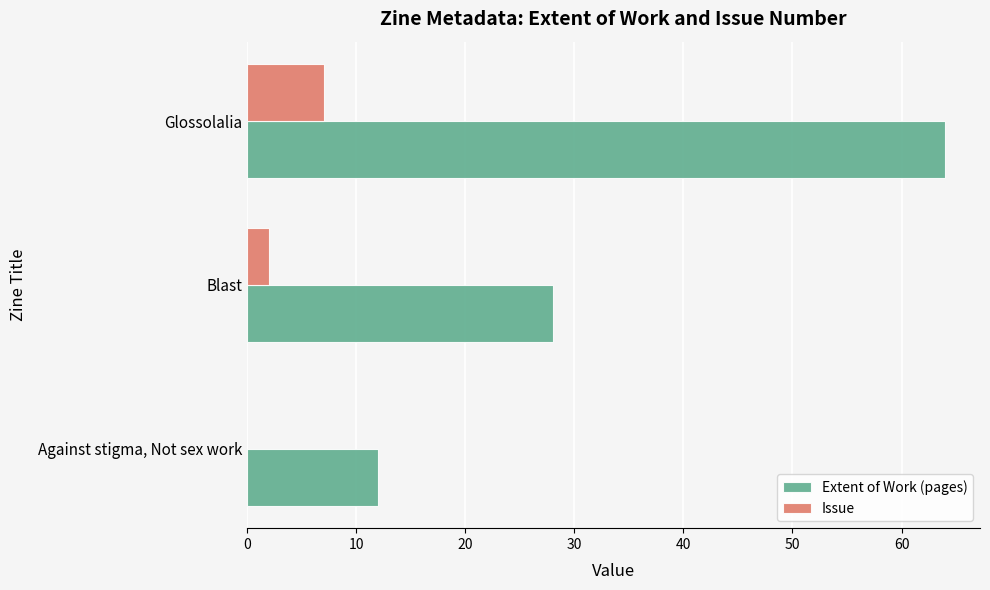

At which category is the sum across all series the highest?

Glossolalia